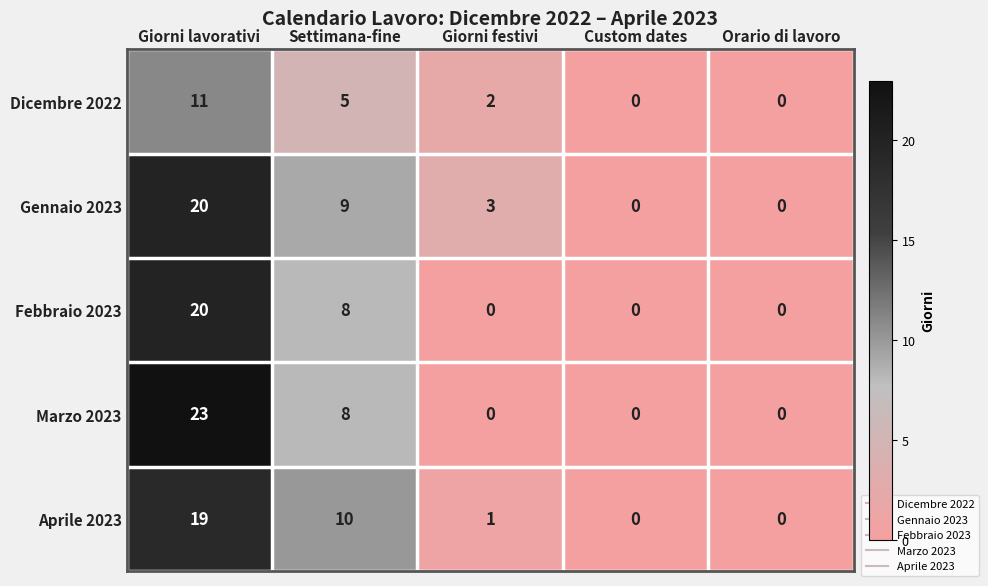

What is the difference between the highest and lowest values at Giorni lavorativi?

12